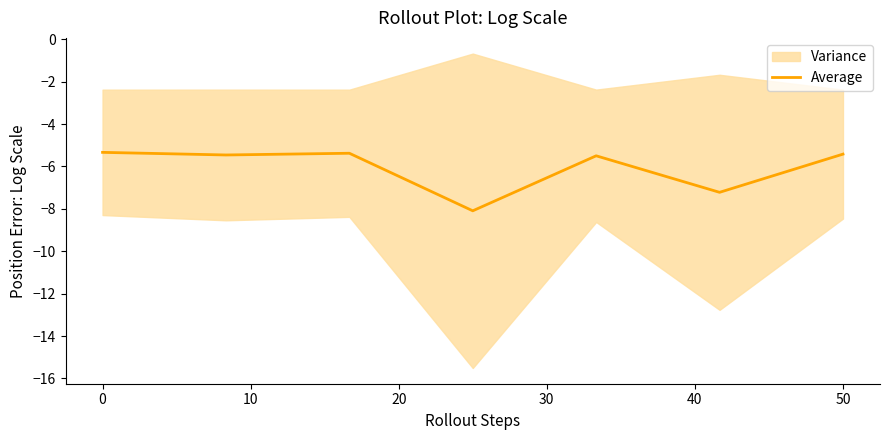

What is the smallest value displayed?

-8.1